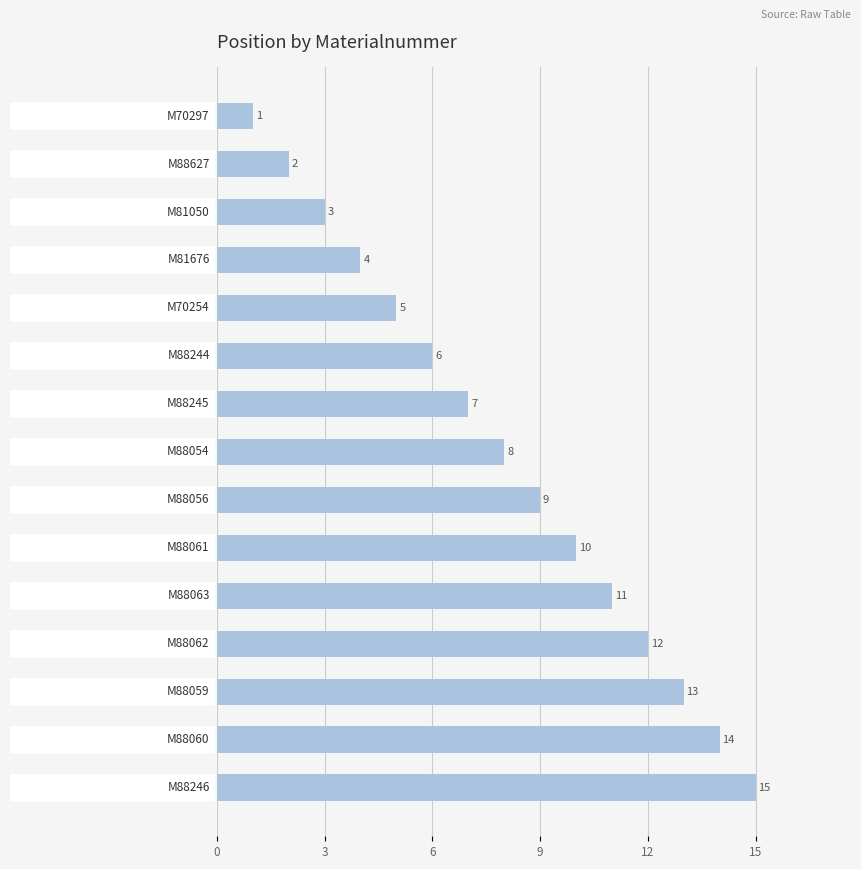

What is the value of the 4th bar from the top?

4